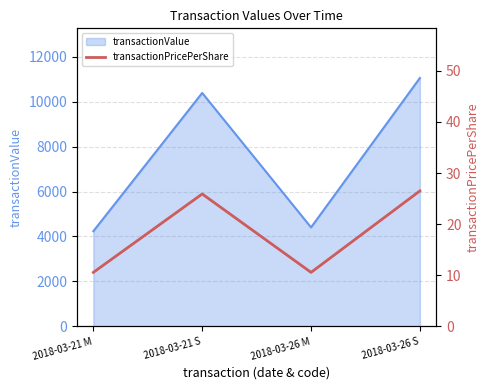

At which category does the data reach its first local valley?

2018-03-26 M